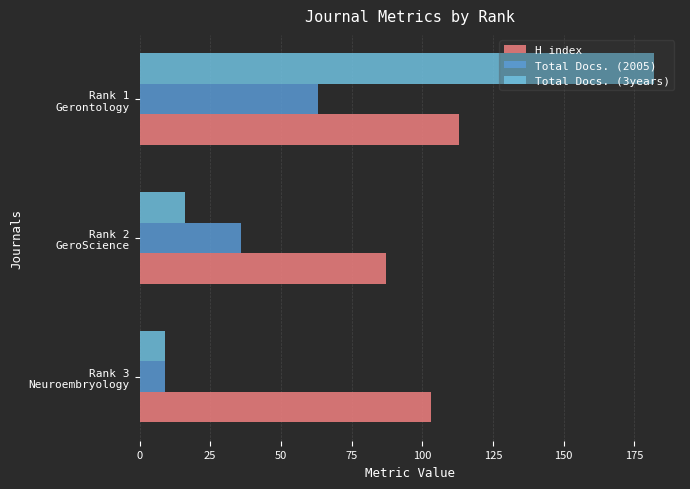

Count the H index values in the range 87 to 113.

3